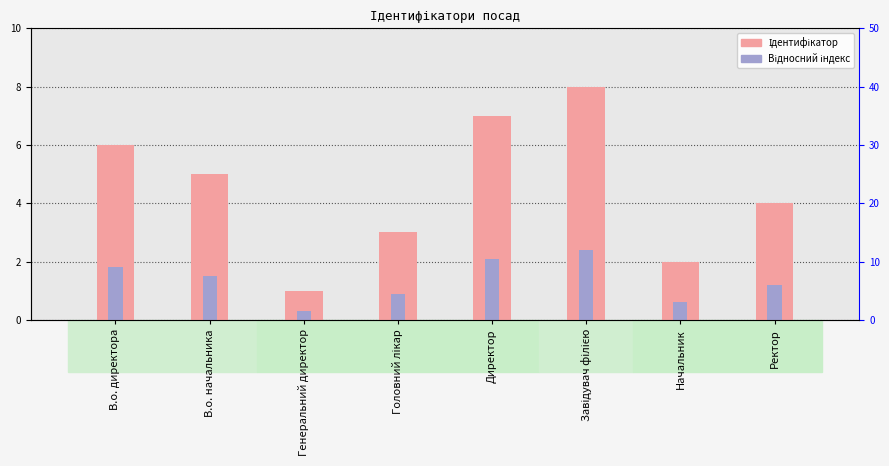

Rank the series at Ректор from lowest to highest value.

Відносний індекс, Ідентифікатор